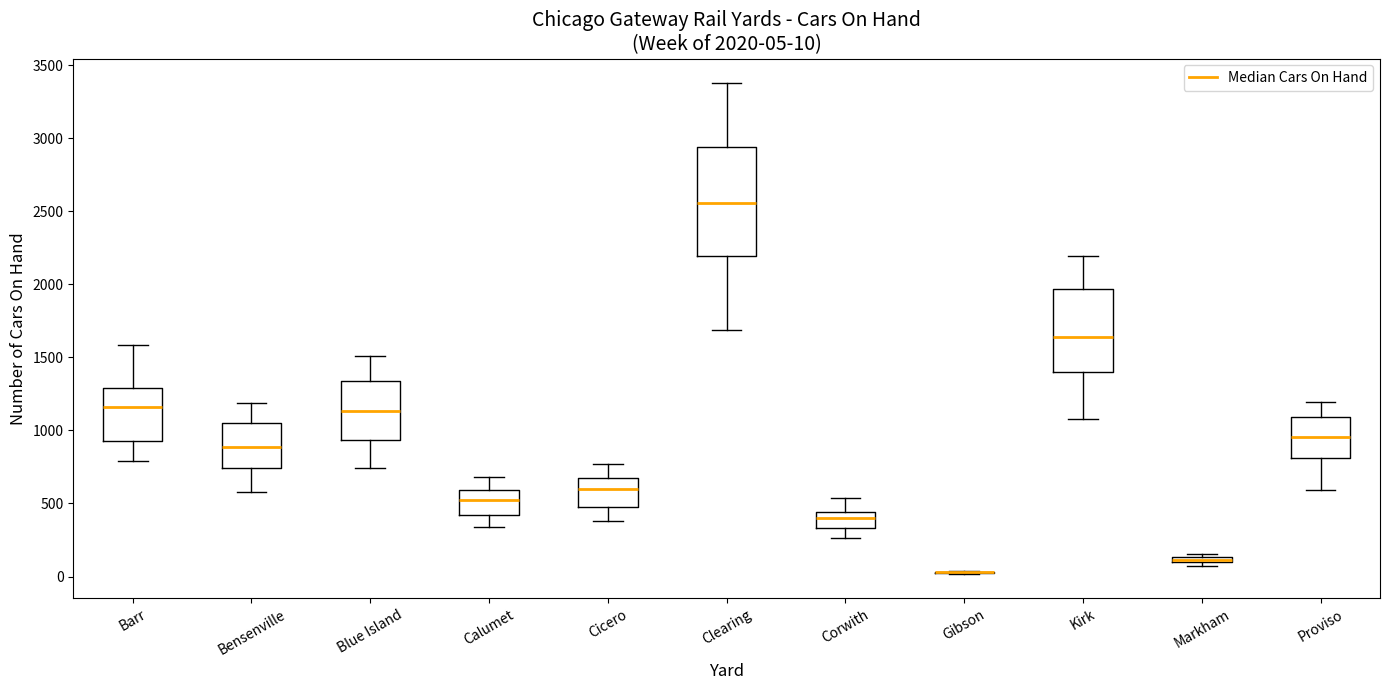

Comparing the boxes themselves (not the whiskers), which one is the tallest?

Clearing